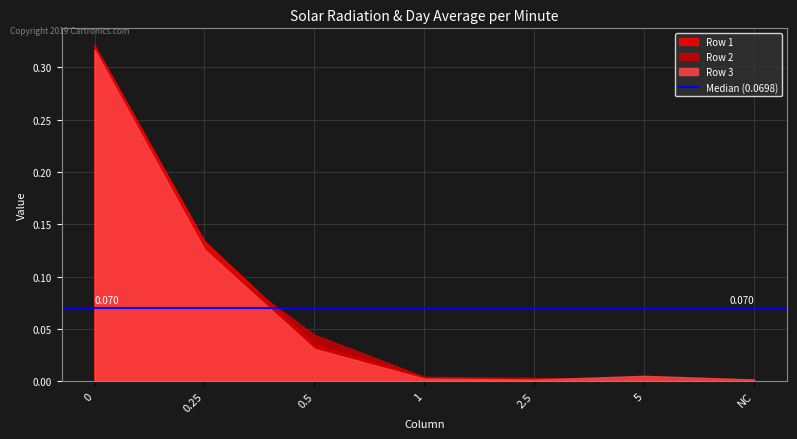

Rank the series by their maximum value, from highest to lowest.

Row 1, Row 2, Row 3